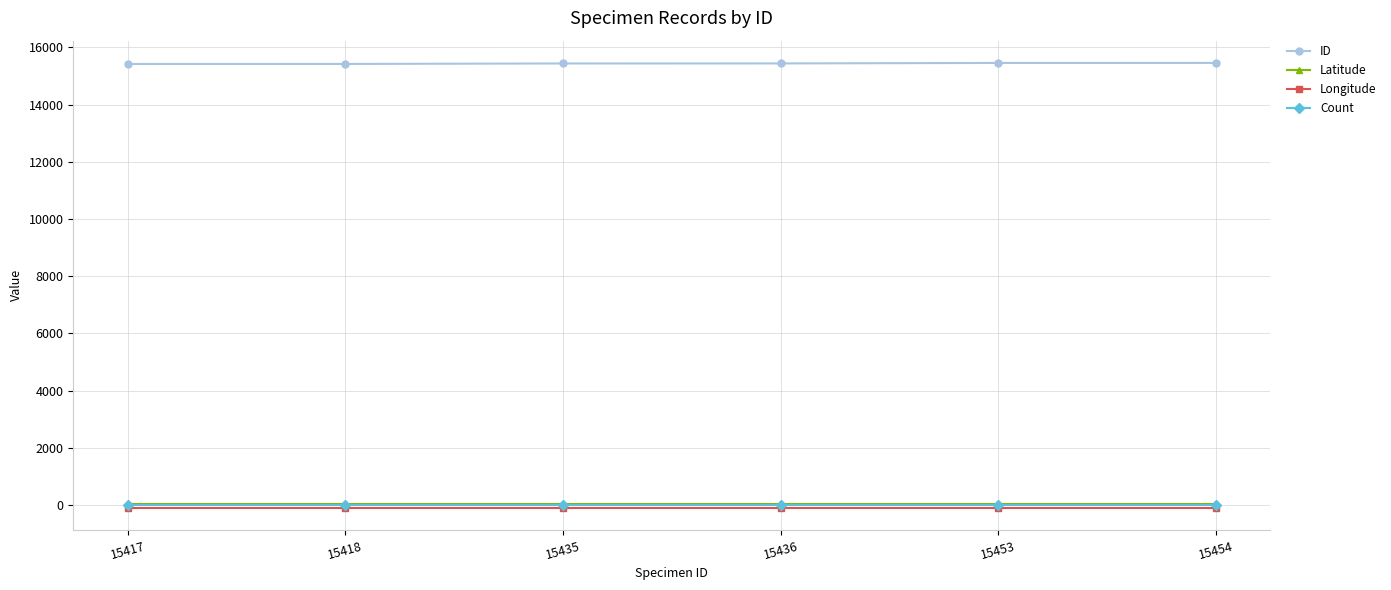

True or false: Latitude has more than 2 points higher than both neighbors.

False